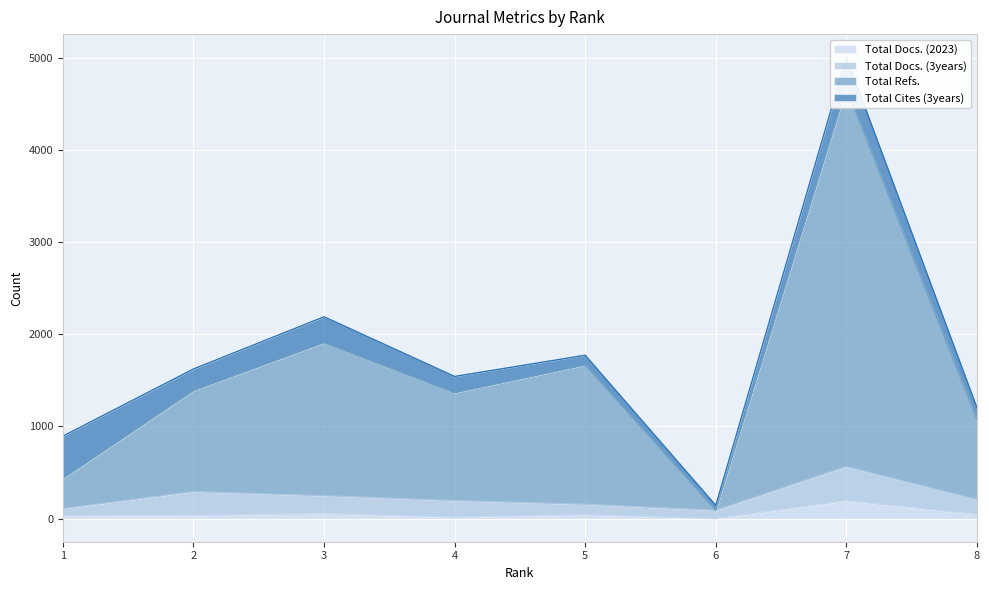

Rank the categories by Total Docs. (2023) value from highest to lowest.

7, 3, 8, 5, 2, 1, 4, 6